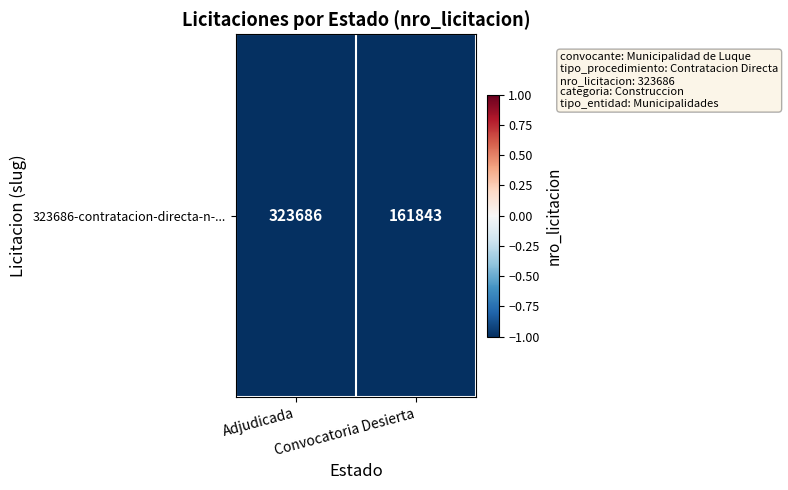

Is it true that the value at Adjudicada is -1?

True